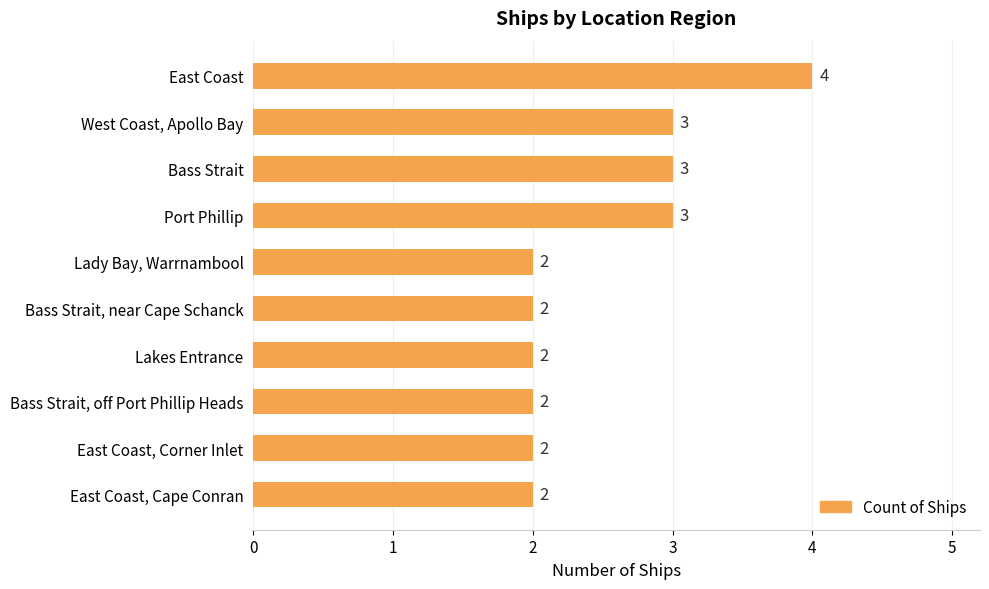

Which has a higher value, Lakes Entrance or East Coast?

East Coast